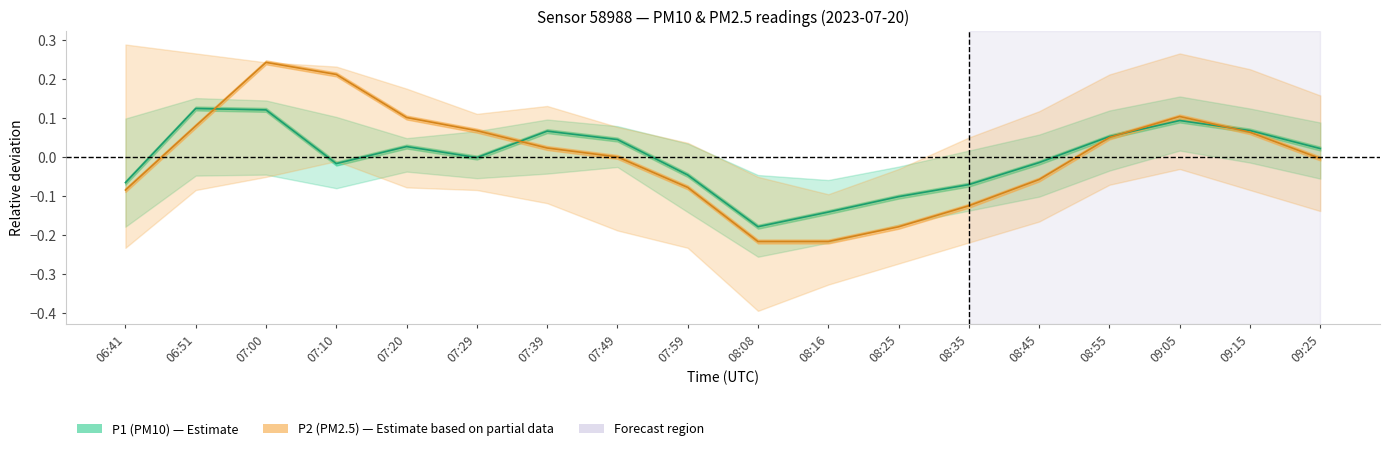

What is the sum of the P2 values at 06:41 and 07:00?

0.2